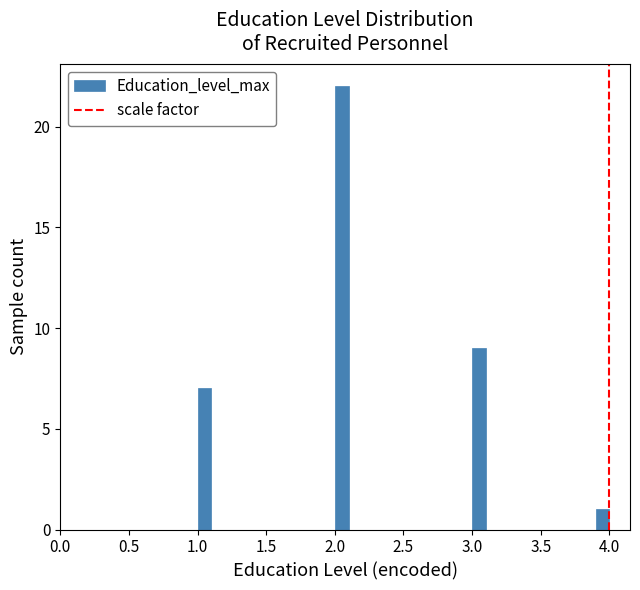

Read against the x-axis, roughly where is the centre of the tallest bar?

2.05